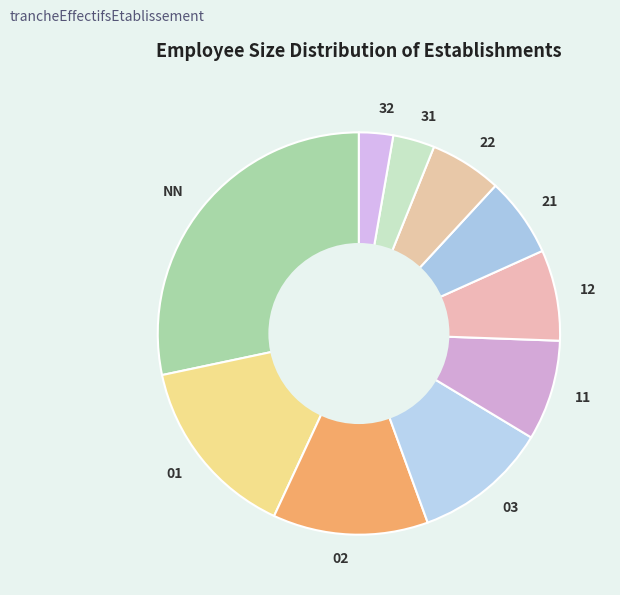

What is the ratio of the value at 31 to the value at 12?

0.5